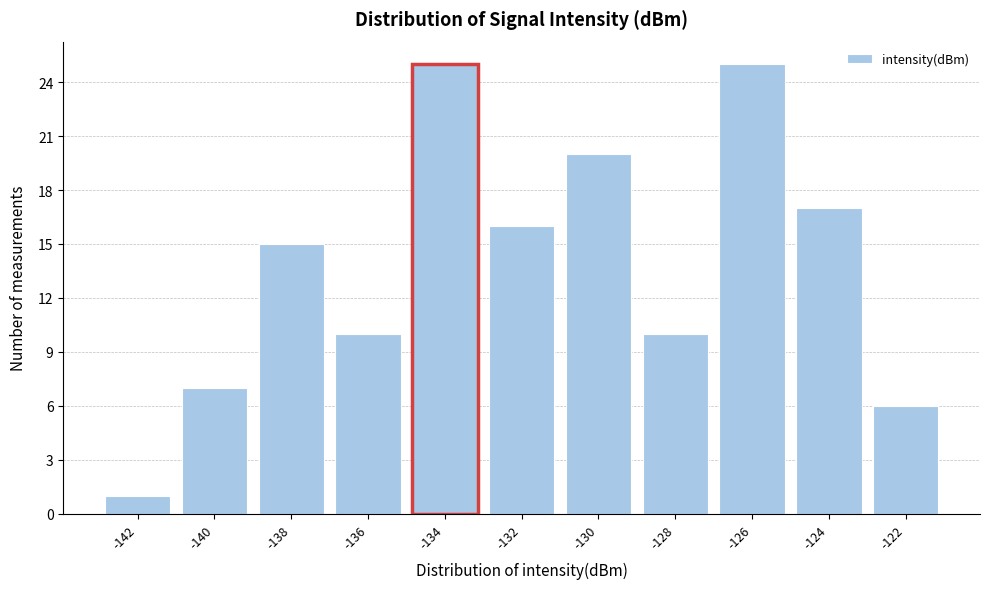

Reading left to right, list every bar in this chart as the range it spans on the x-axis followed by its height. The values are not printed on the chart, so give them approximately, as read against the axis.

-143 to -141: 1
-141 to -139: 7
-139 to -137: 15
-137 to -135: 10
-135 to -133: 25
-133 to -131: 16
-131 to -129: 20
-129 to -127: 10
-127 to -125: 25
-125 to -123: 17
-123 to -121: 6